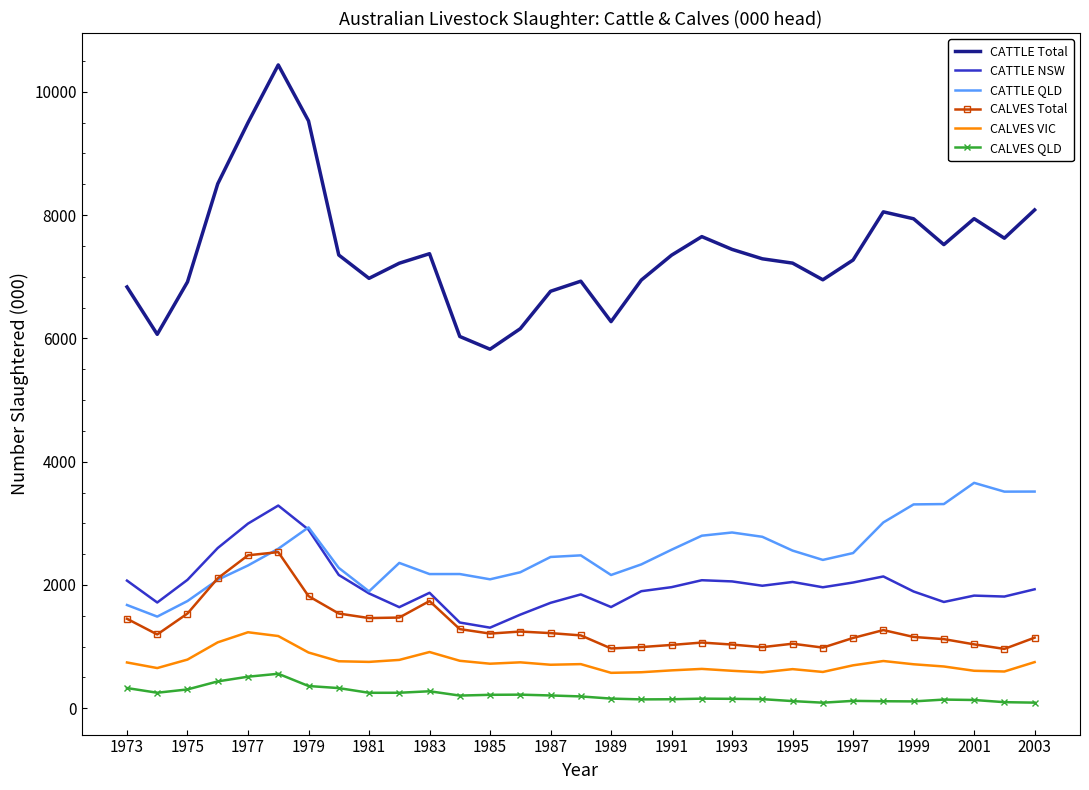

In CALVES Total, how many points are lower than both neighbors (excluding endpoints)?

7